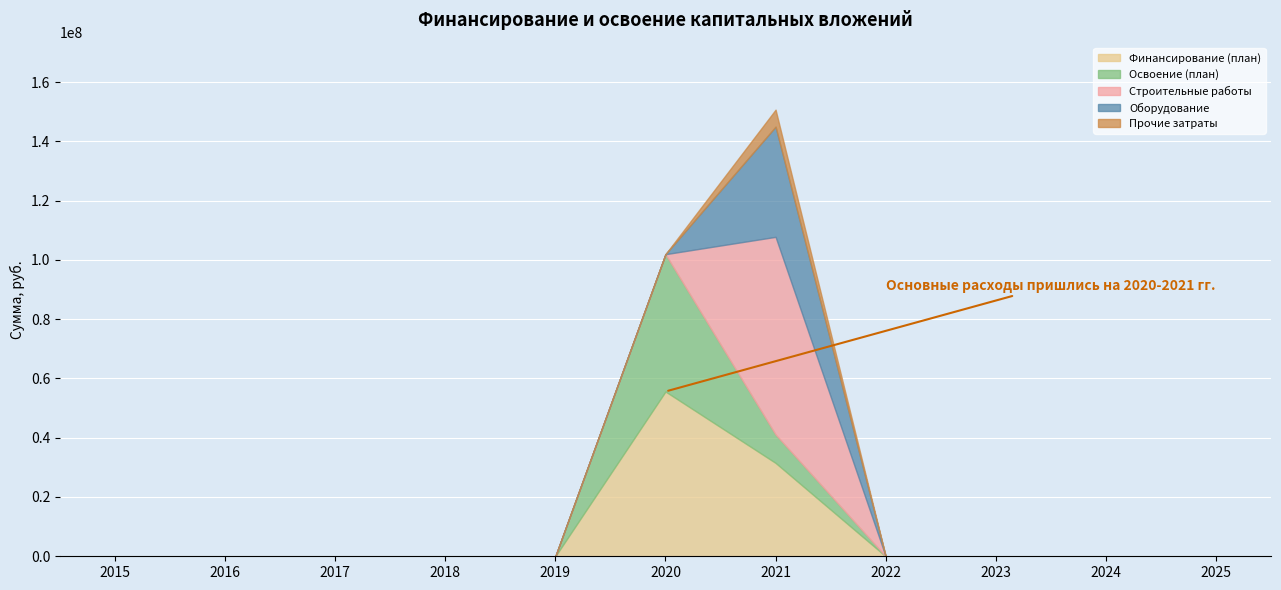

How many lines are shown in the chart?

5